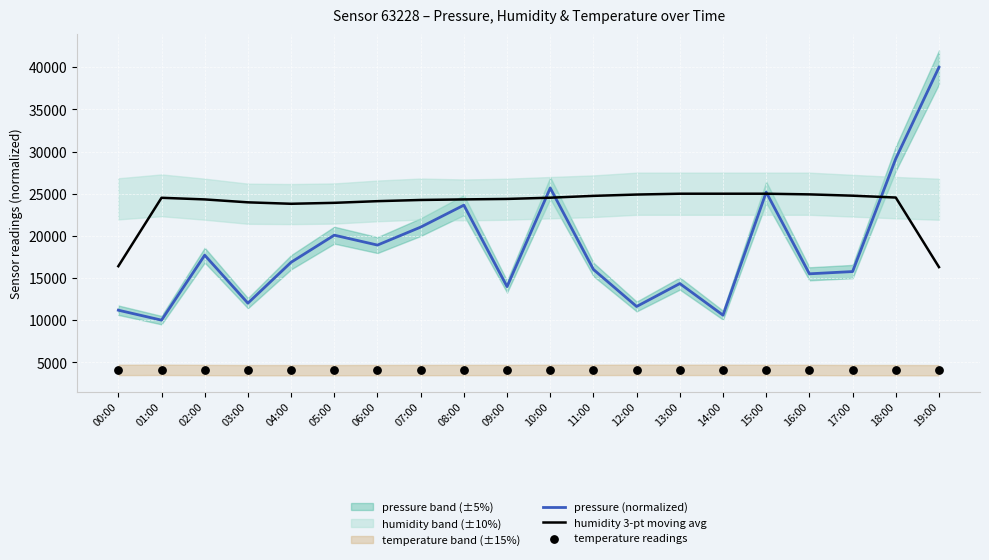

What is the total value across all series at 11:00?

44853.6